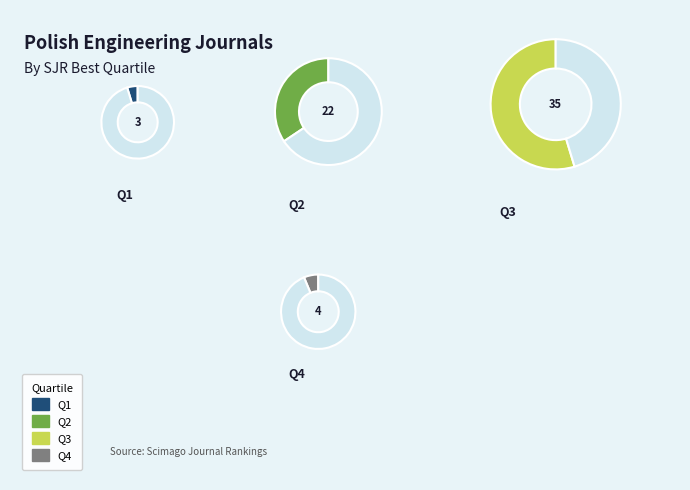

What is the largest slice in the pie chart?

Q3